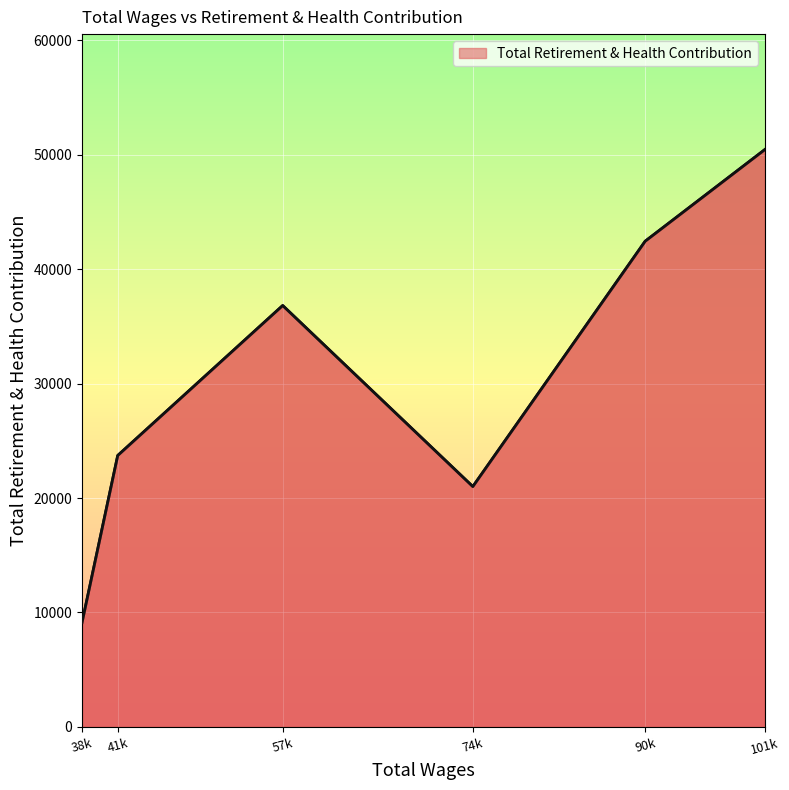

What is the smallest value displayed?

9117